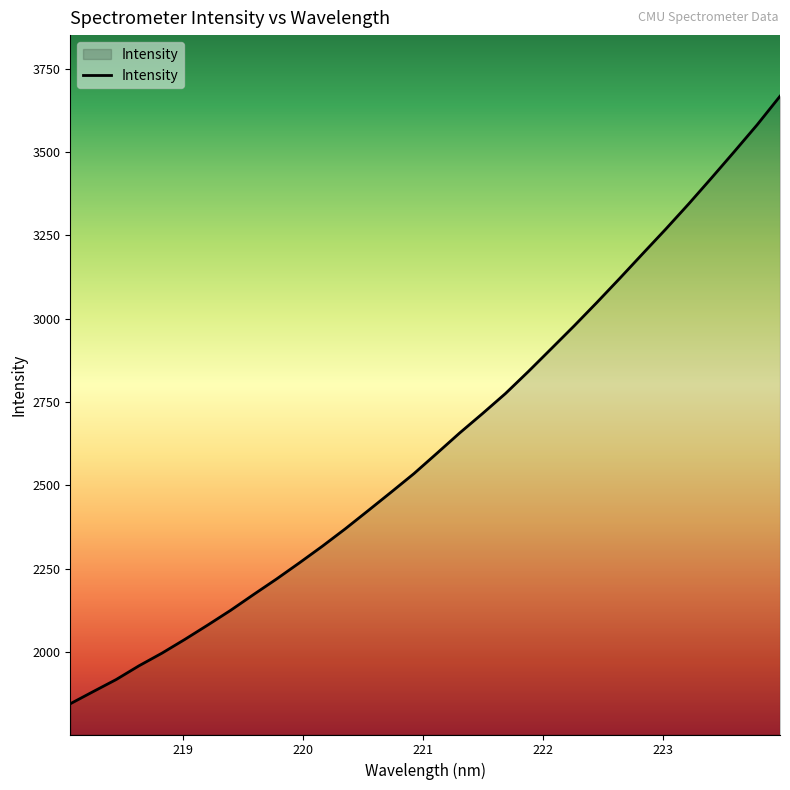

What is the maximum value shown in the chart?

3667.7